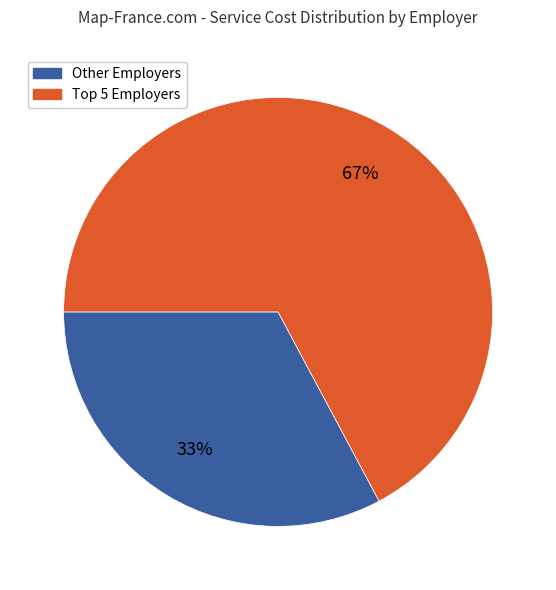

To the nearest percent, what is the average slice percentage?

50%